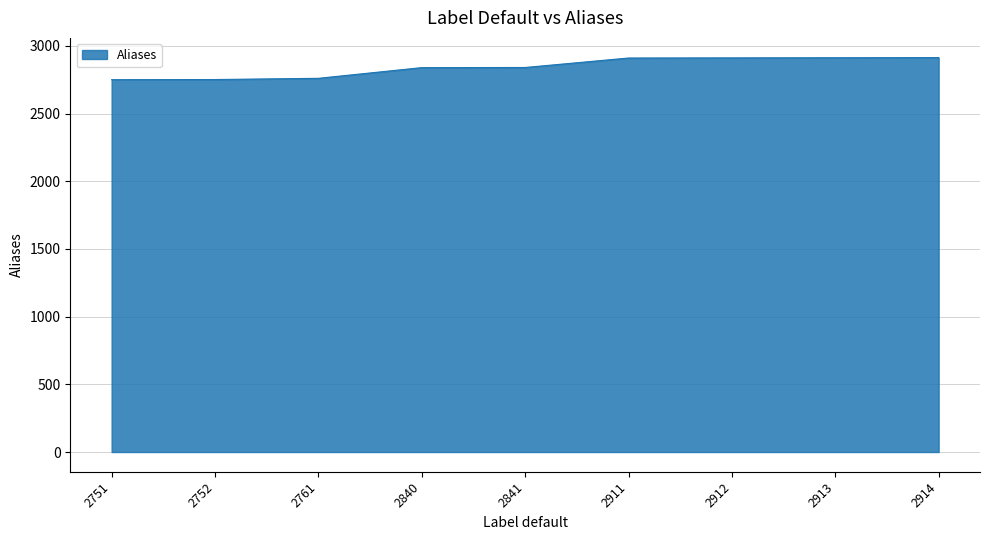

Approximately how many times larger is the value at 2761 compared to 2752?

1.0